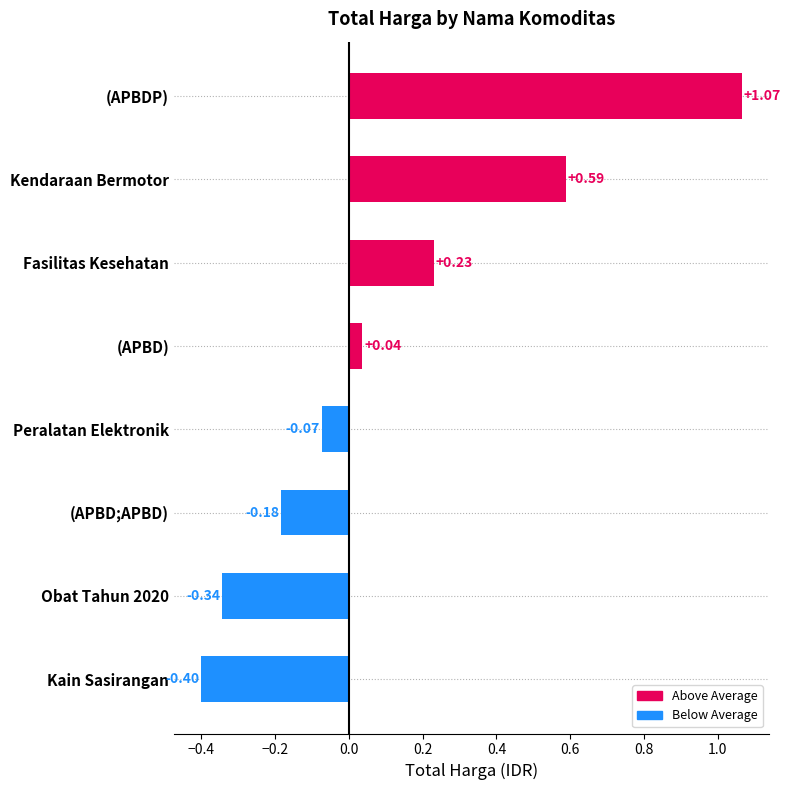

Which category has the highest value across all series?

(APBDP)